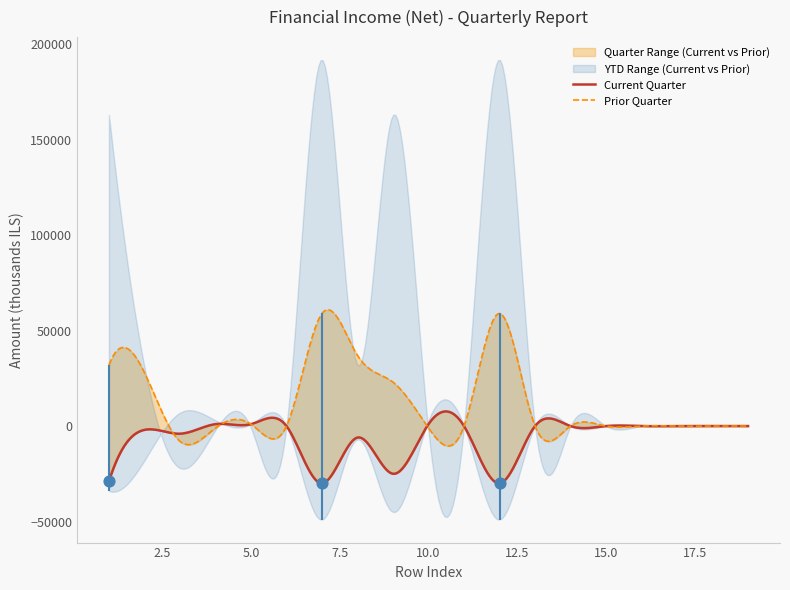

At how many categories does at least one series exceed 18293?

6